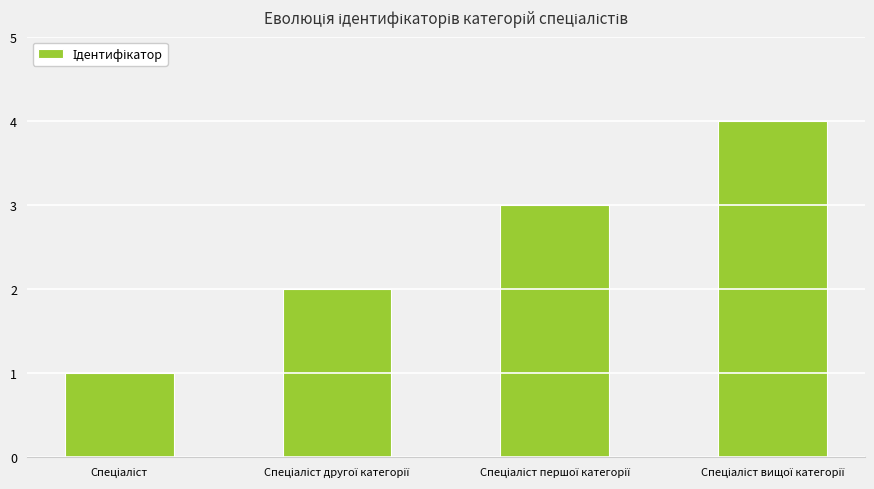

What is the sum of all values?

10